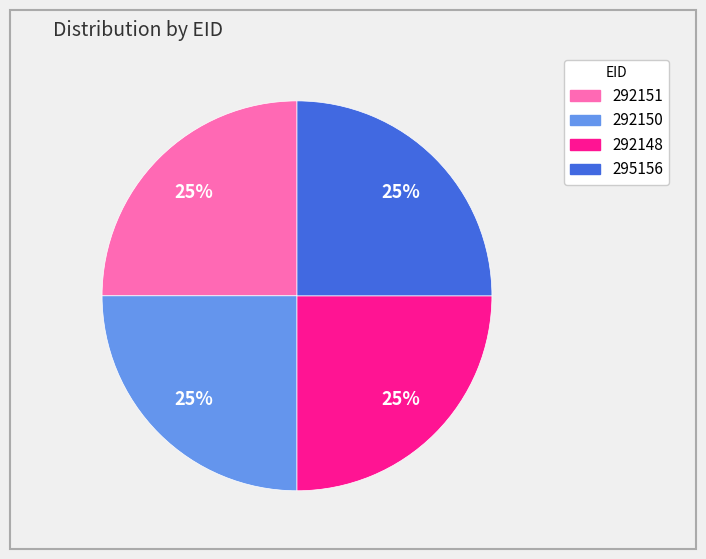

Is there a majority slice in this chart?

No